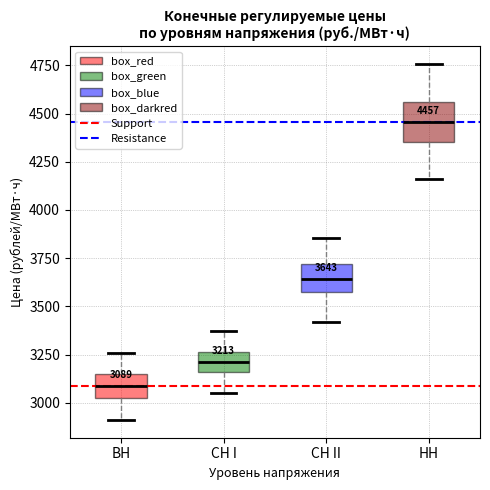

Which box is the tallest, from its lower edge to its upper edge?

HH